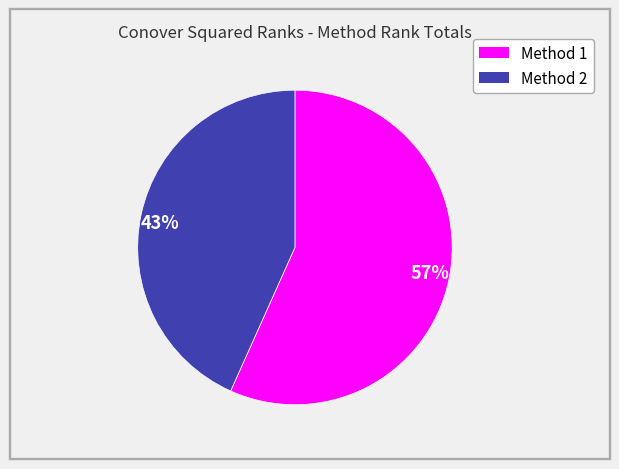

The 43% slice represents 34% of the pie. True or false?

False